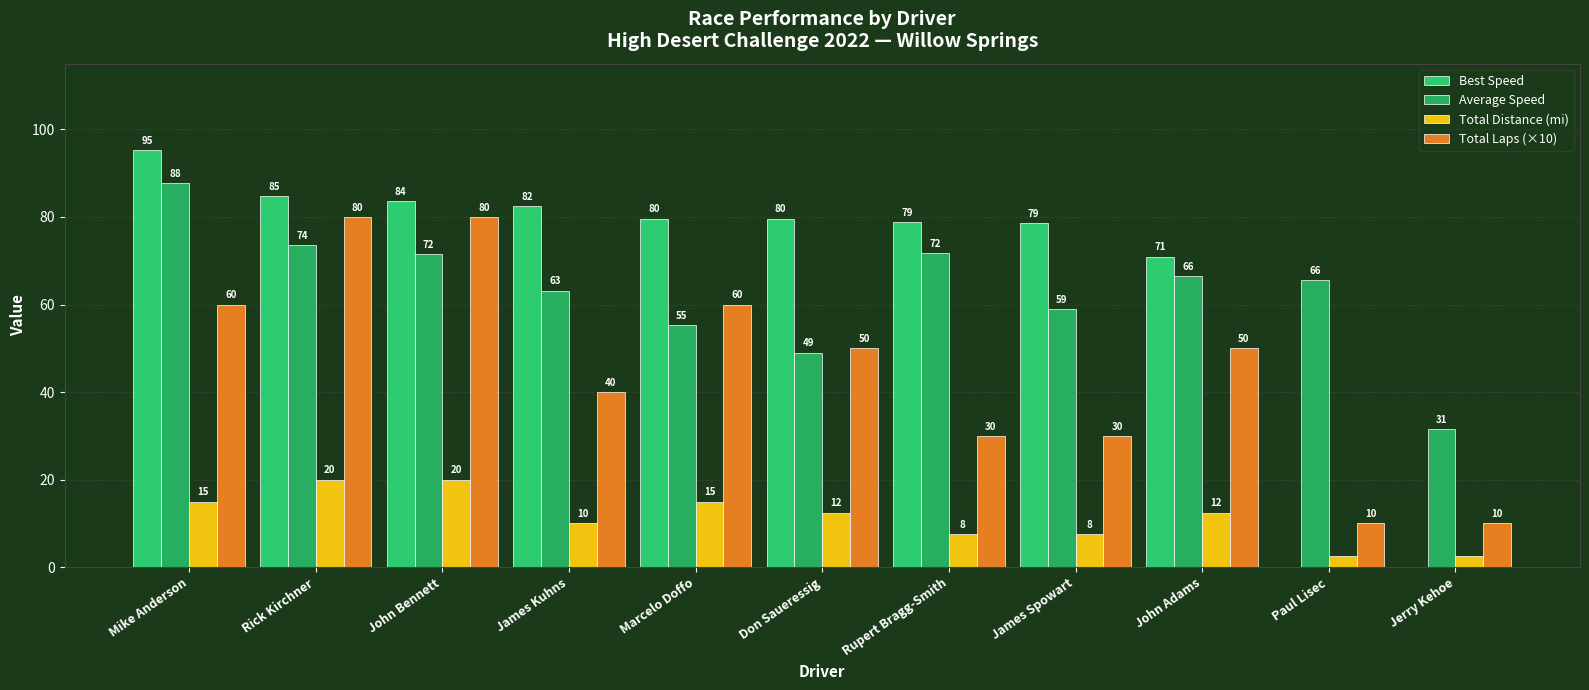

At John Adams, list the series in order from smallest to largest.

Total Distance (mi), Total Laps (×10), Average Speed, Best Speed